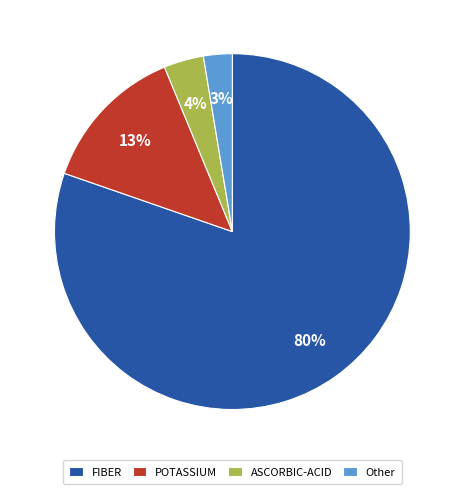

To the nearest percent, what percentage of the pie is FIBER?

80%